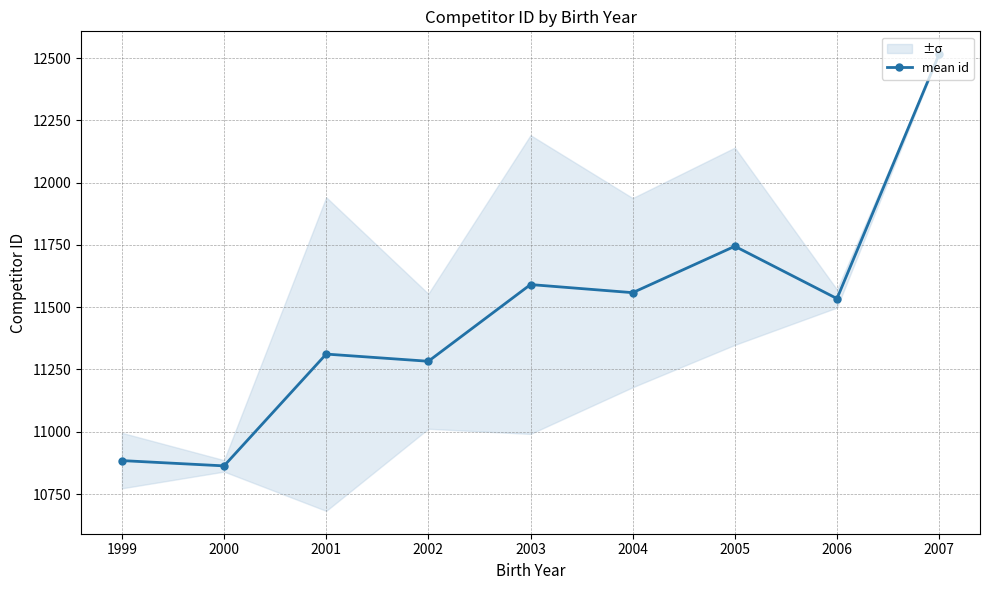

Is this an area chart (filled region under the line)?

No